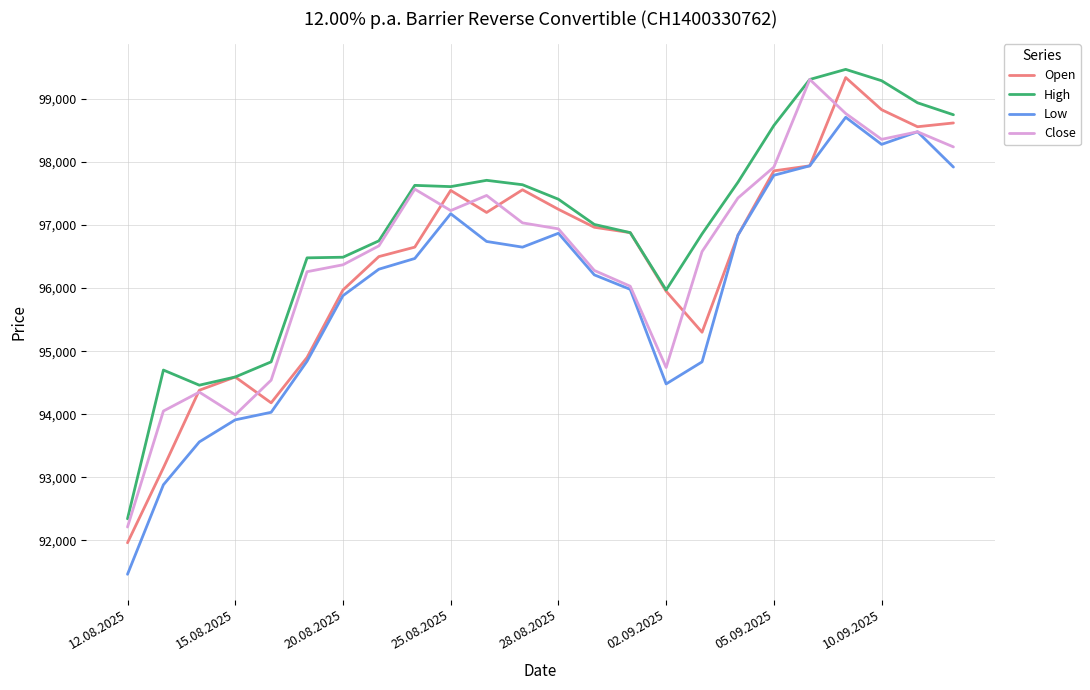

In Low, how many points are higher than both neighbors (excluding endpoints)?

4